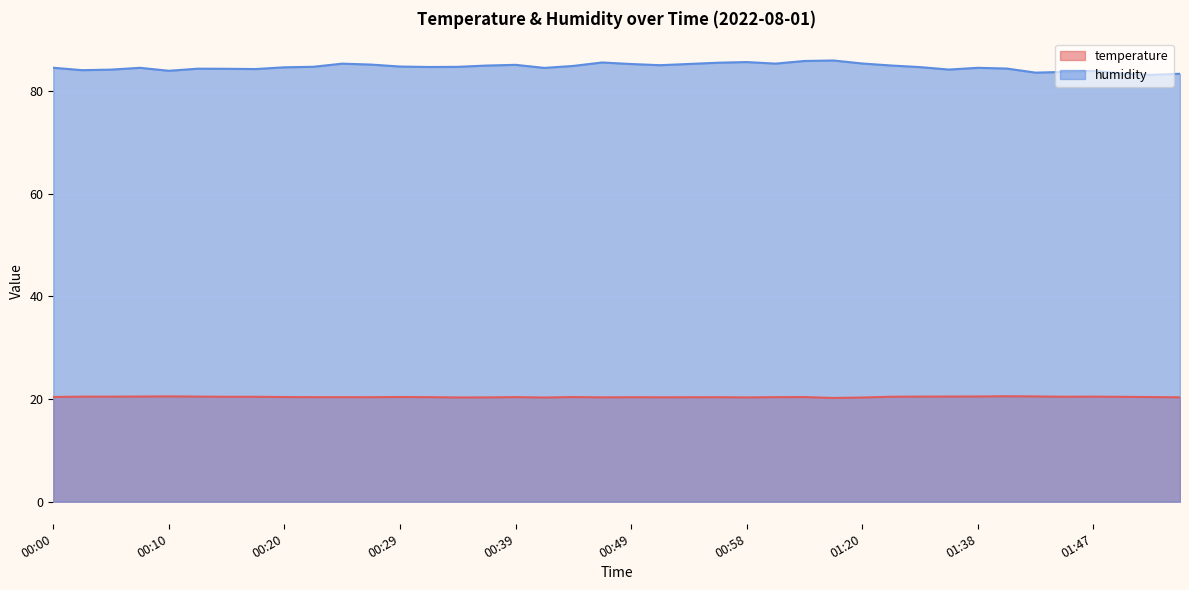

Rank the series by their average value, from lowest to highest.

temperature, humidity